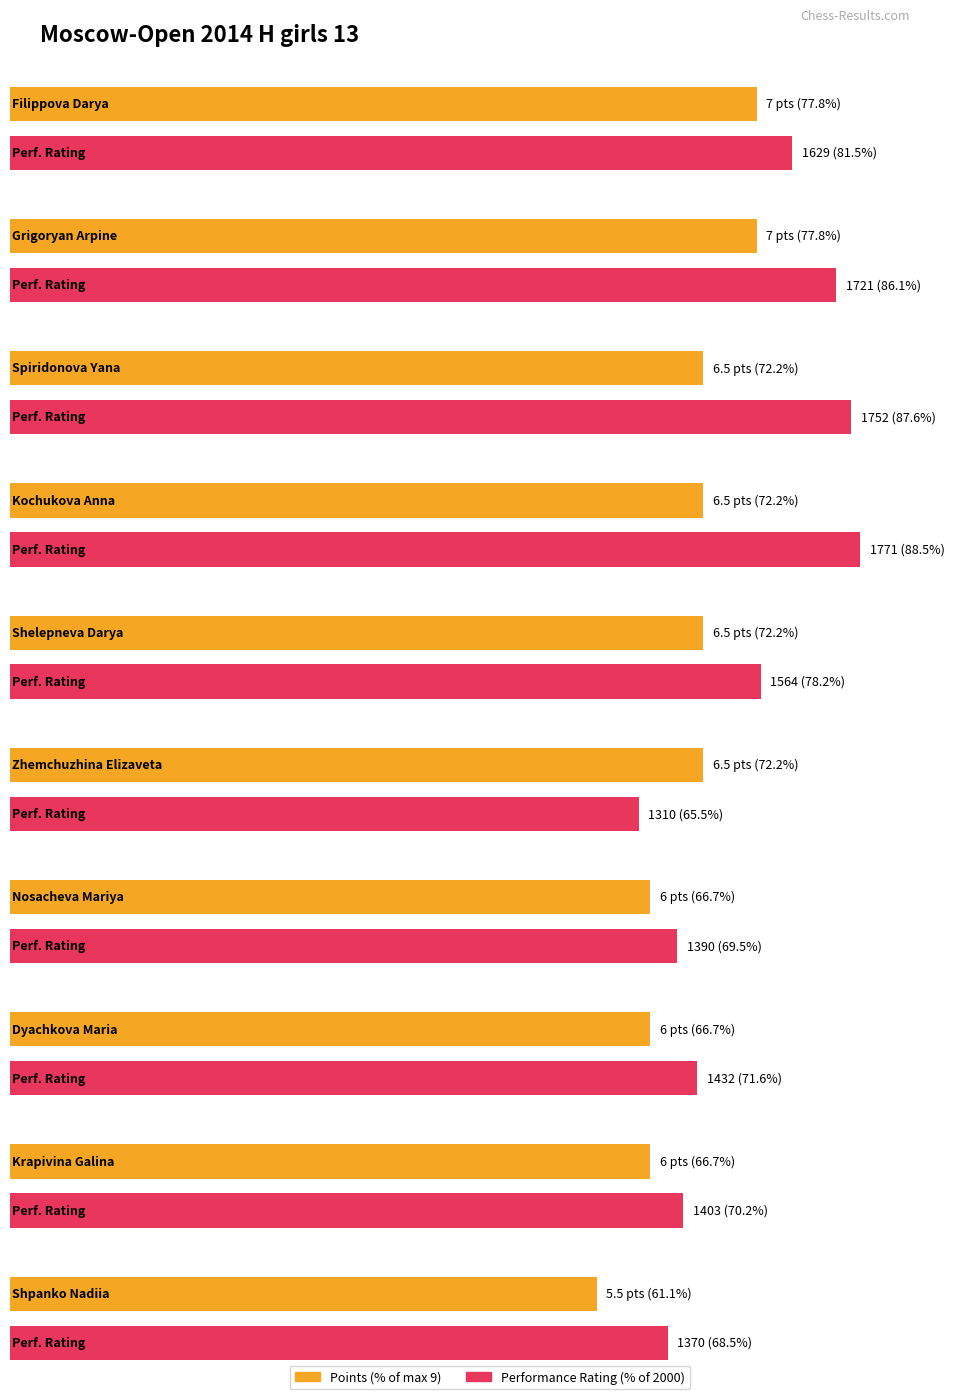

At how many categories does at least one series exceed 815?

10